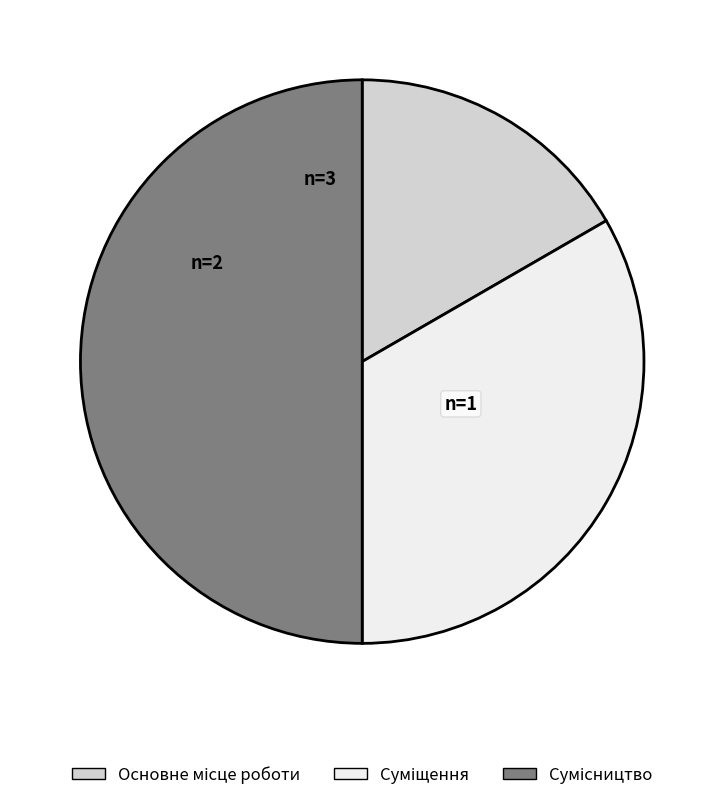

How many slices are in this pie chart?

3